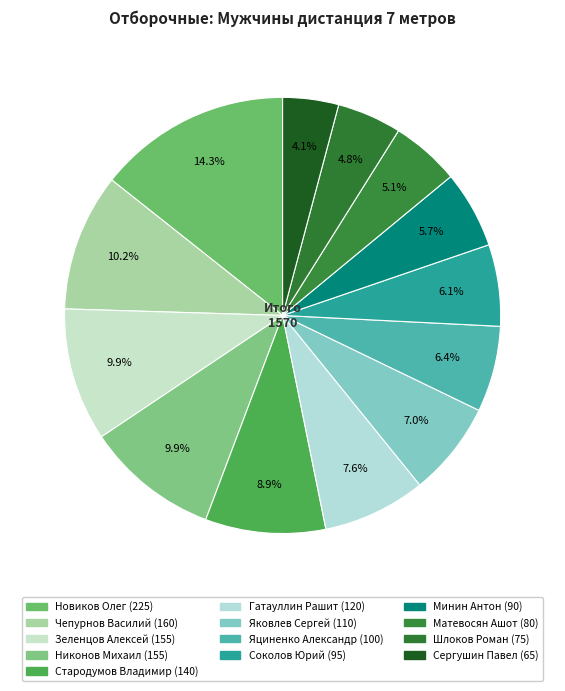

Count the number of slices in the pie.

13